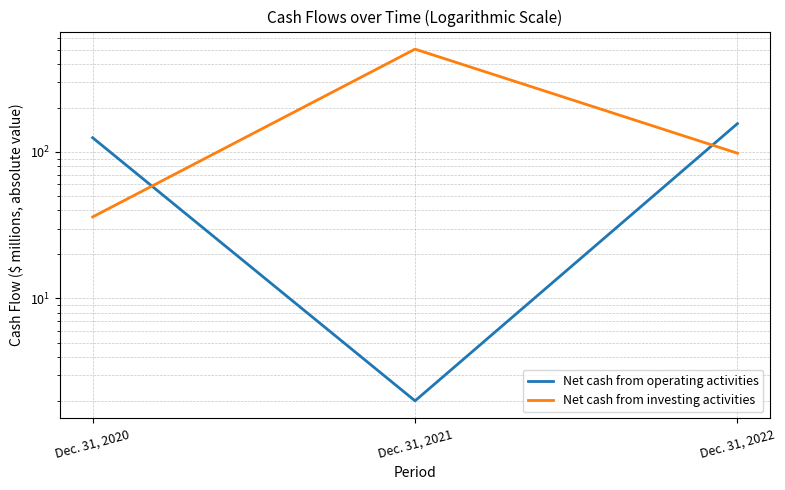

What is the average value of the Net cash from operating activities series?

94